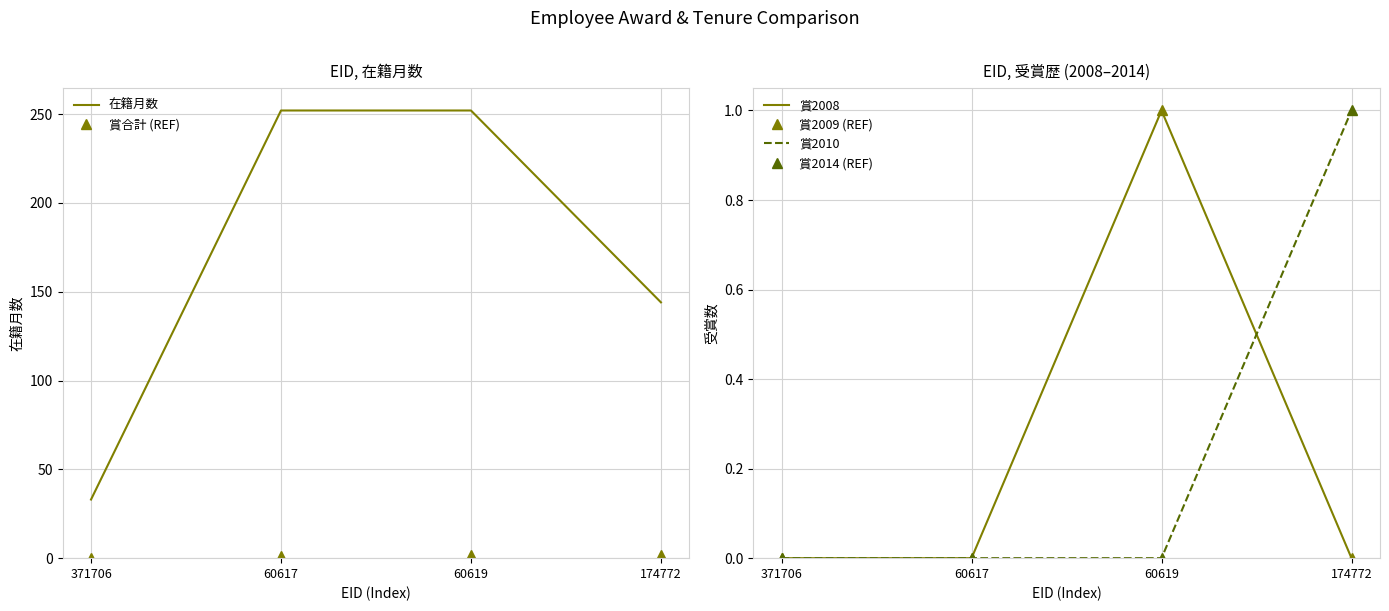

What is the label of the 4th point from the left?

174772